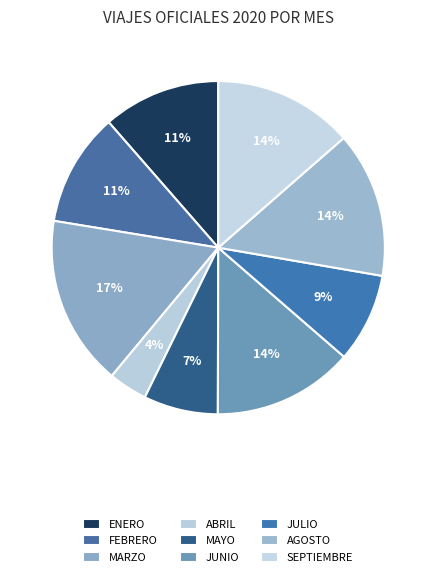

Count the number of slices in the pie.

9